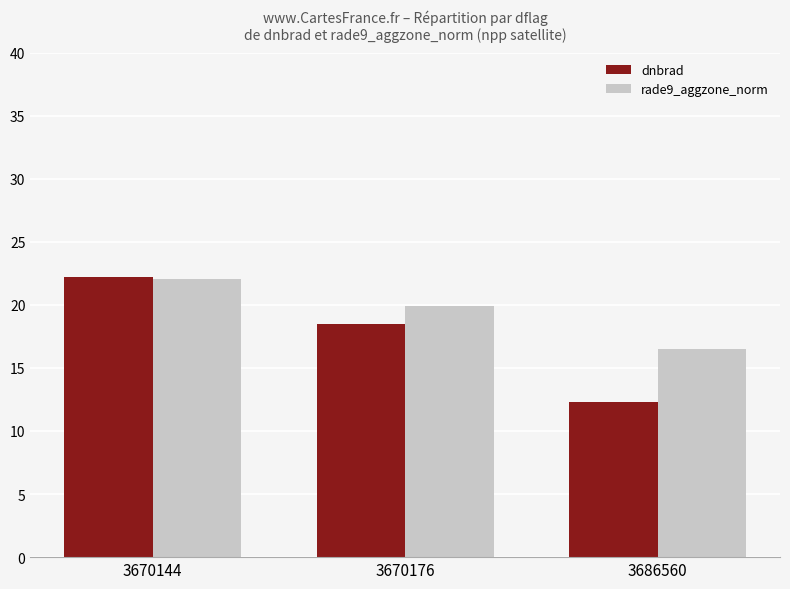

Where is rade9_aggzone_norm nearest to the value 19?

3670176